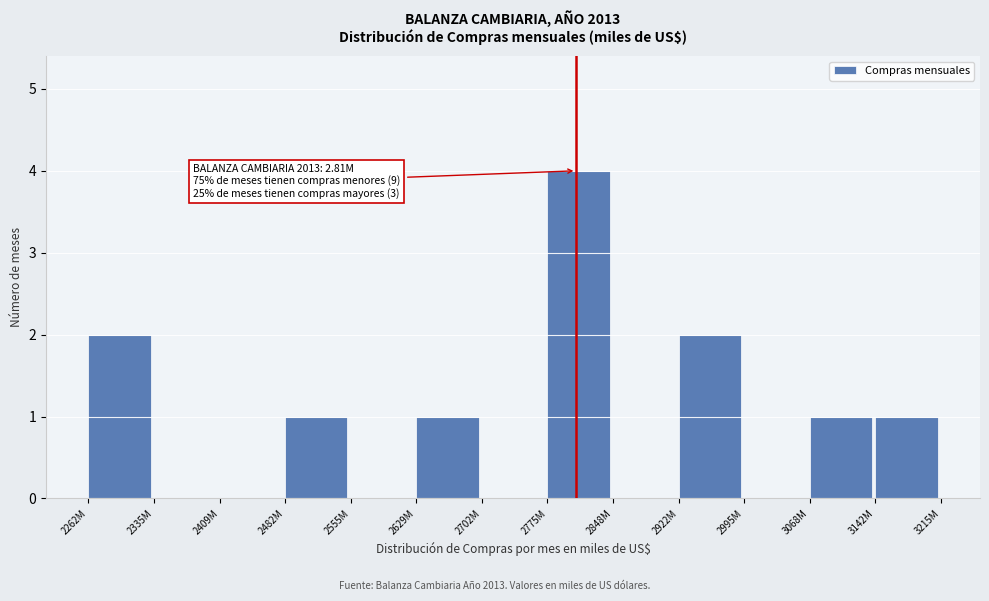

Reading left to right, what are all the values shown in this chart?

2262M=2	2335M=0	2409M=0	2482M=1	2555M=0	2629M=1	2702M=0	2775M=4	2848M=0	2922M=2	2995M=0	3068M=1	3142M=1